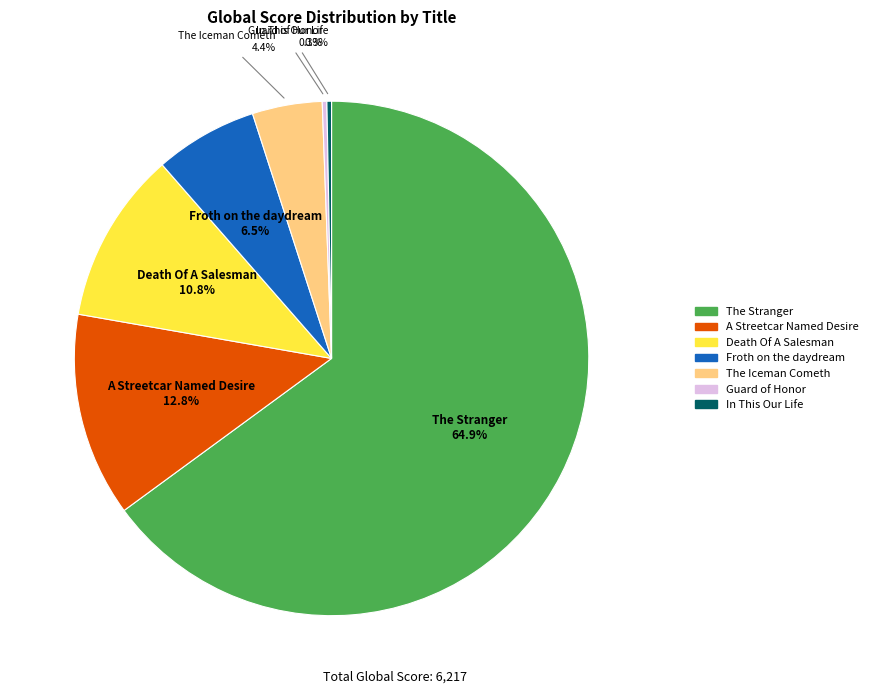

What is the largest slice in the pie chart?

The Stranger